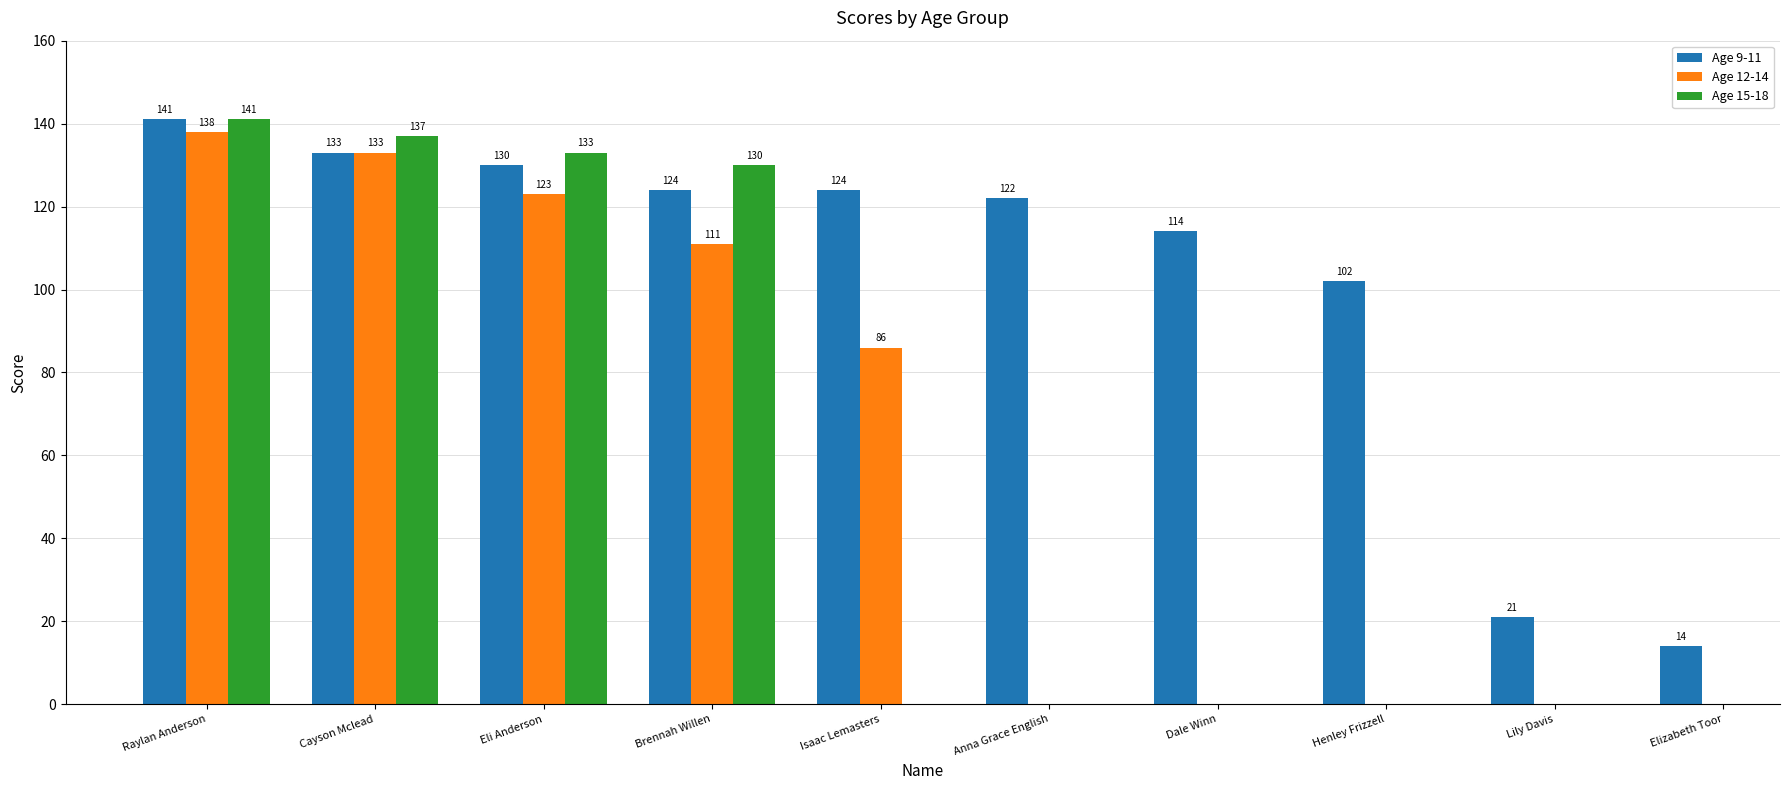

Is it true that Age 9-11 equals 130 at Eli Anderson?

True